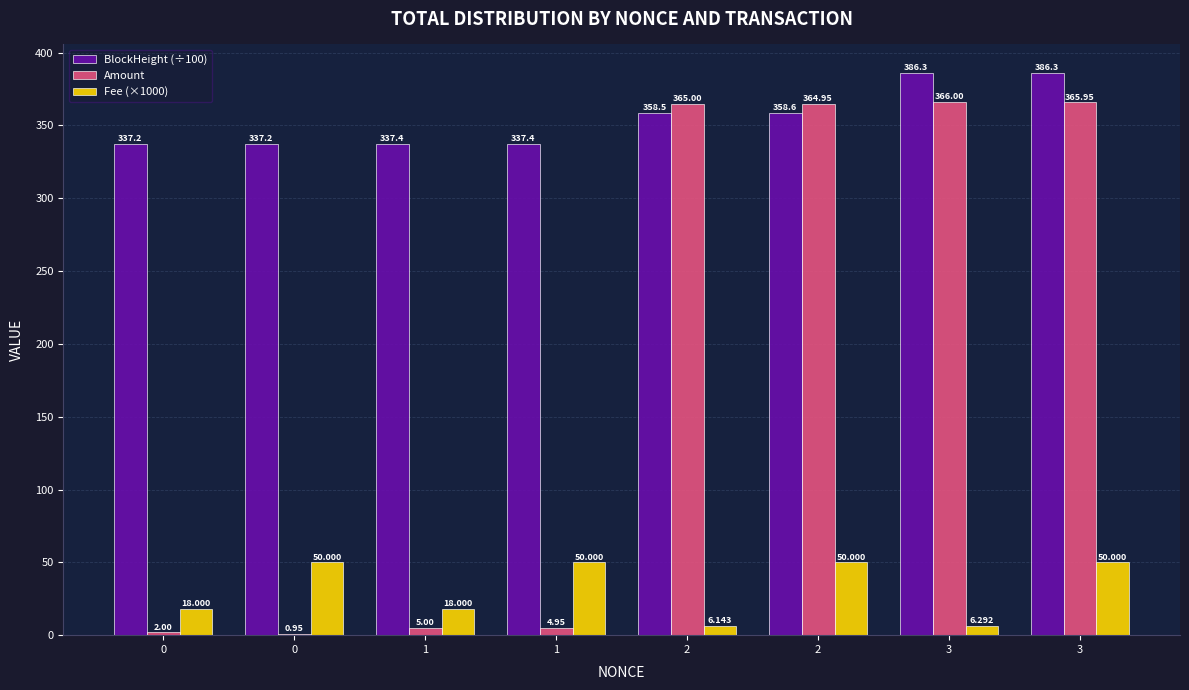

How many groups of bars are there?

8